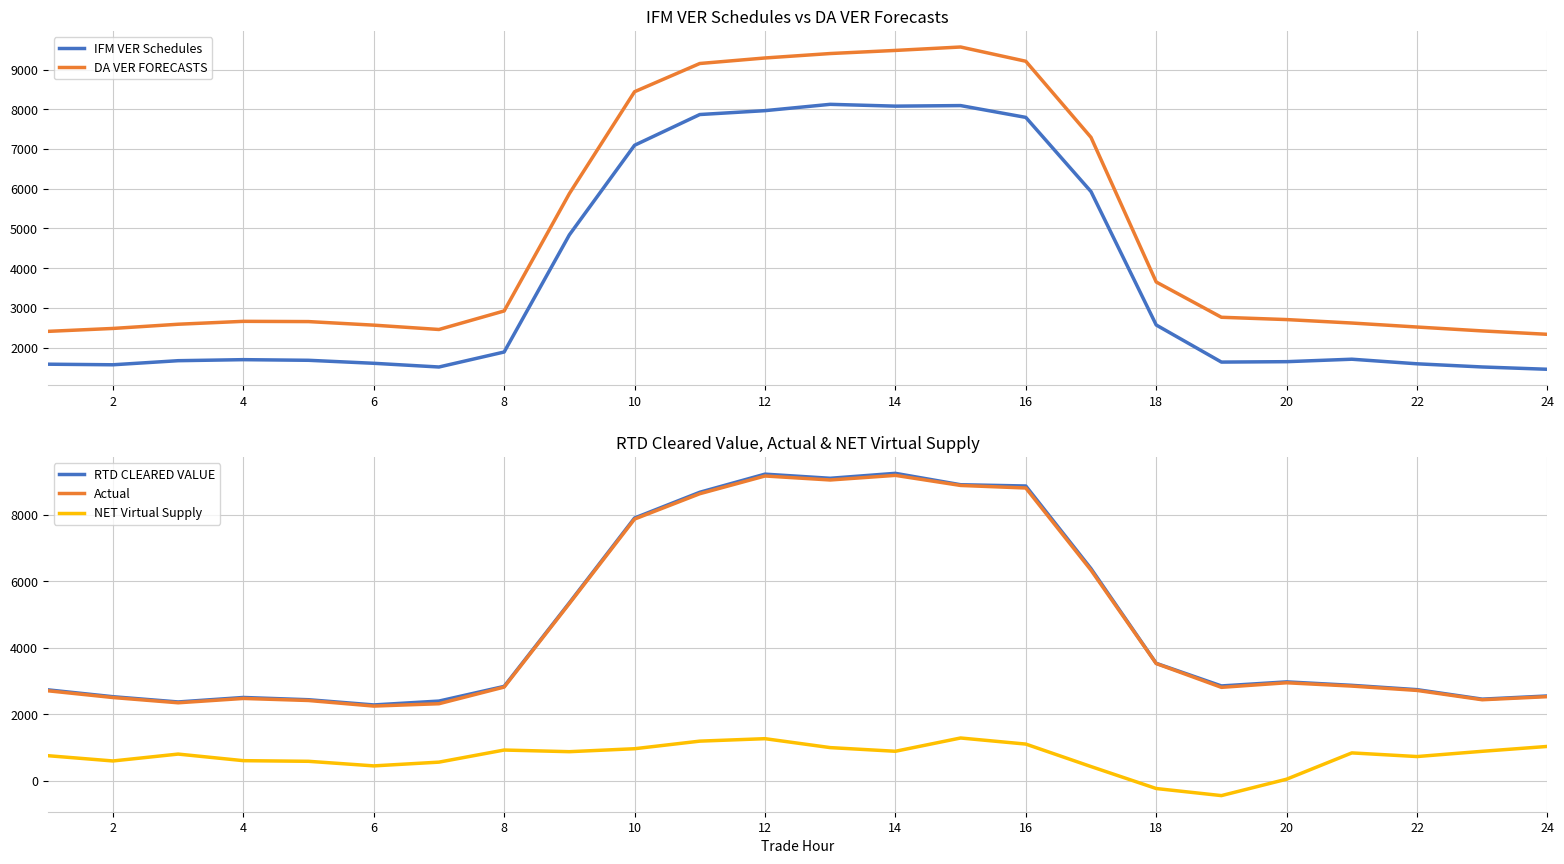

What is the sum of all IFM VER Schedules values?

91073.5